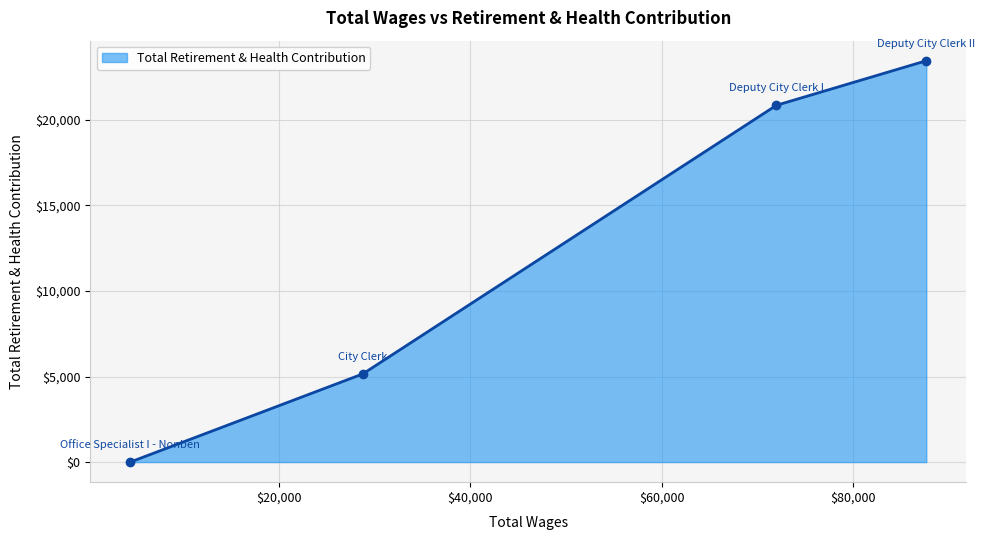

How many data points are less than 20851?

2